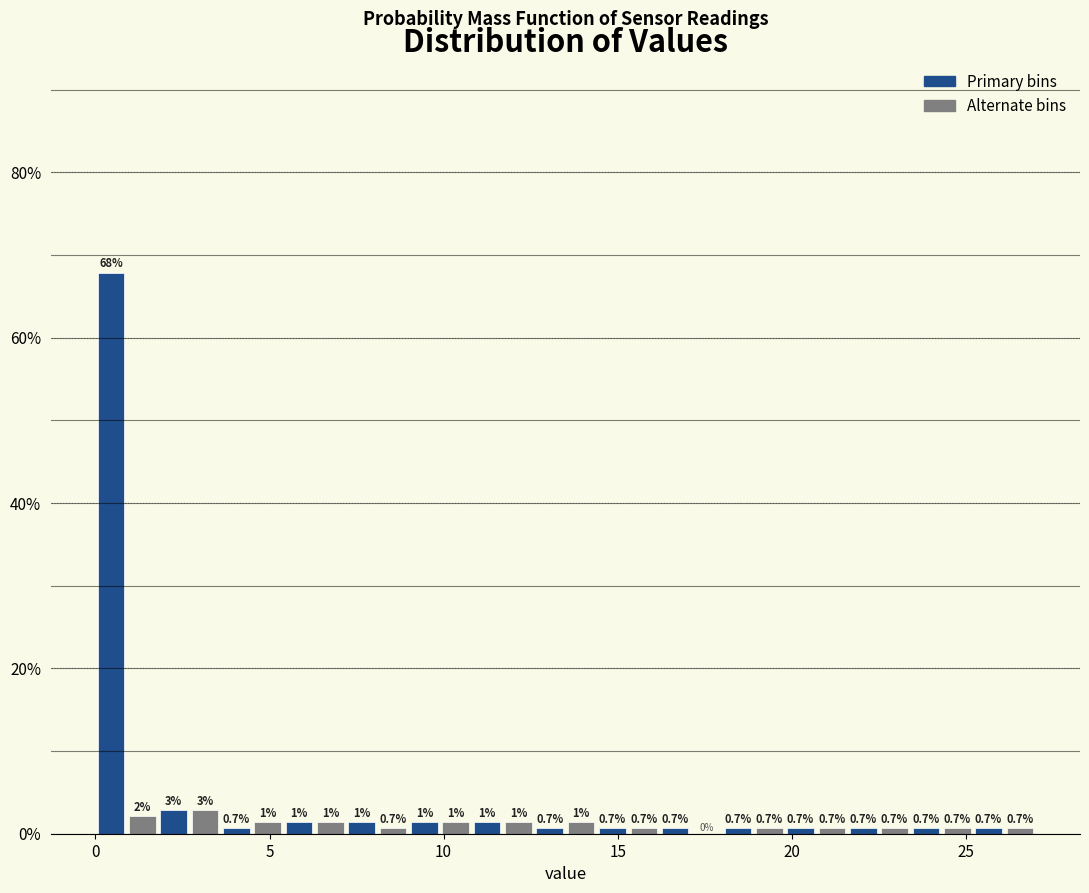

Around what value on the x-axis is the tallest bar? Give the approximate position of its centre, as read against the axis.

0.5